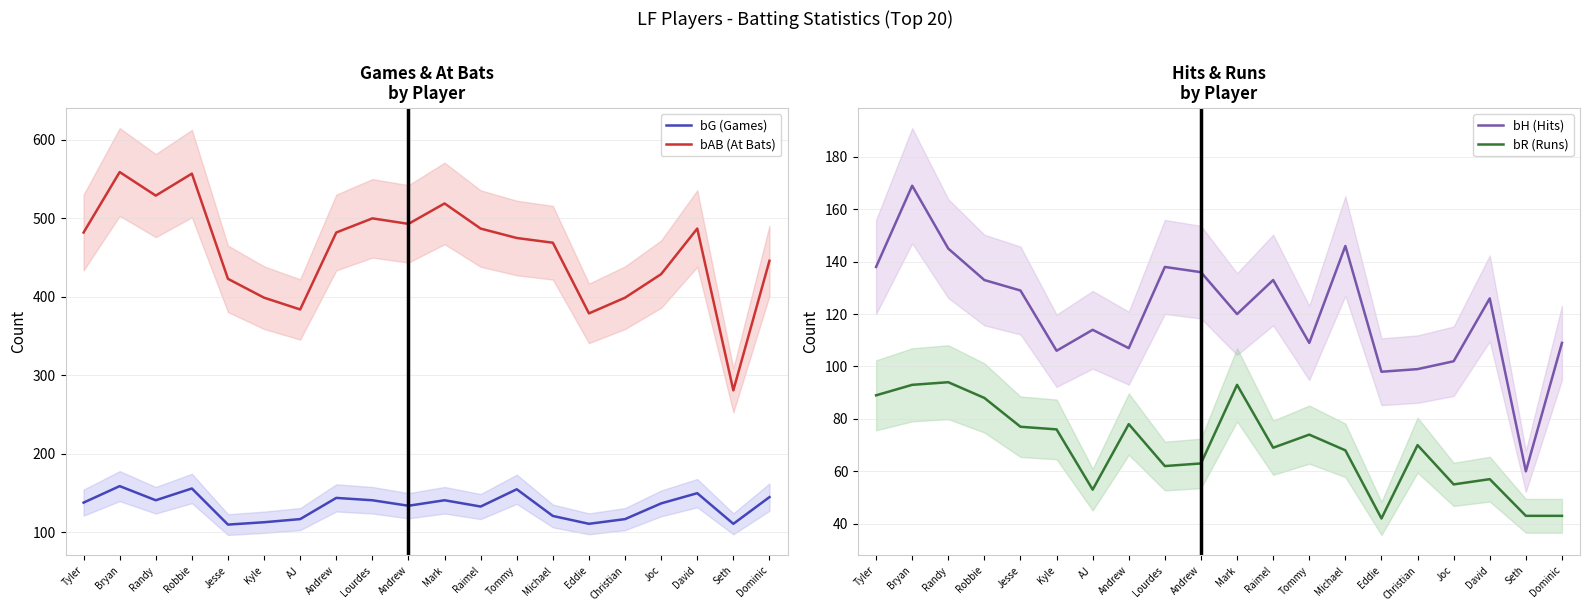

Where is the first local minimum for bG (Games)?

Randy